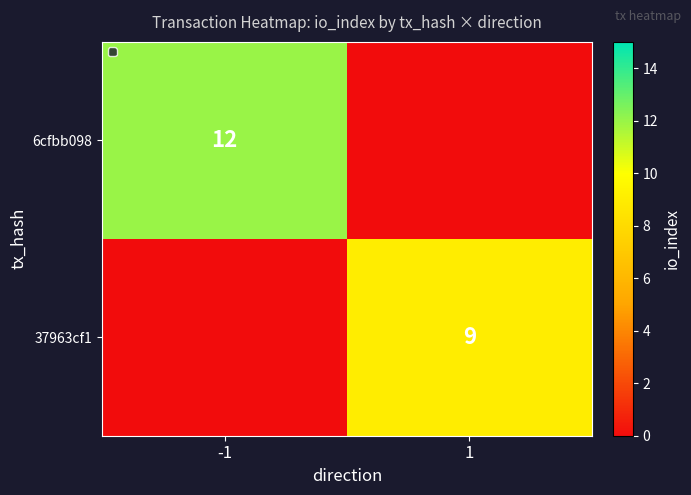

Is it true that 6cfbb098 equals 19 at -1?

False